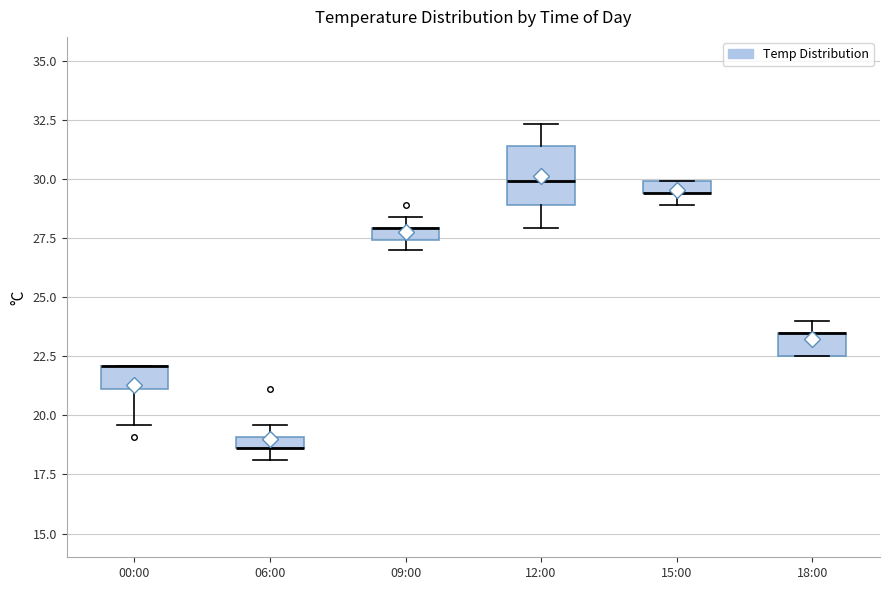

Where is the lower edge of the box for 09:00 on the y-axis? The values are not printed on the chart, so give them approximately, as read against the axis.

27.5